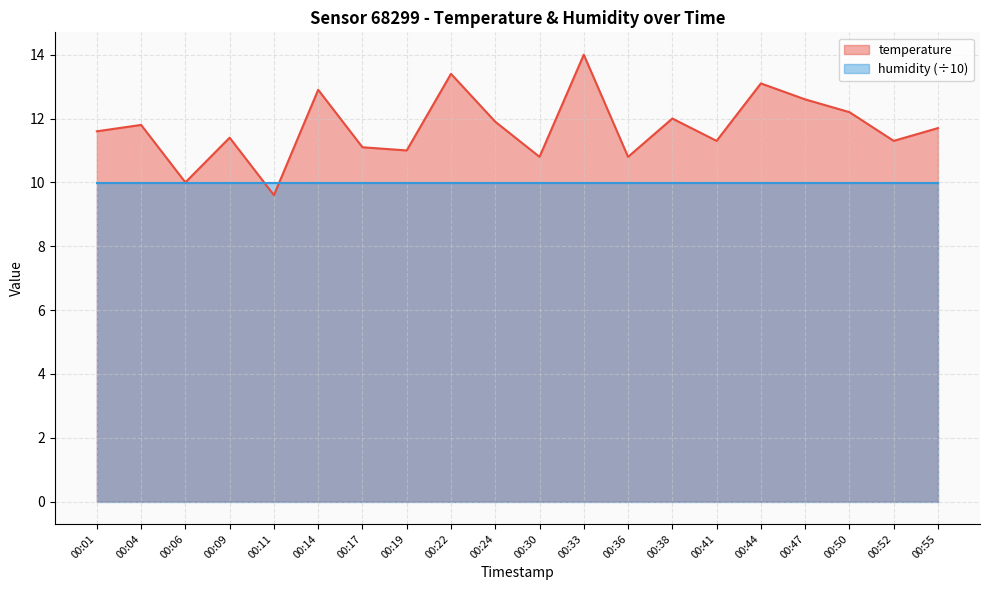

What is the minimum value shown in the chart?

9.6